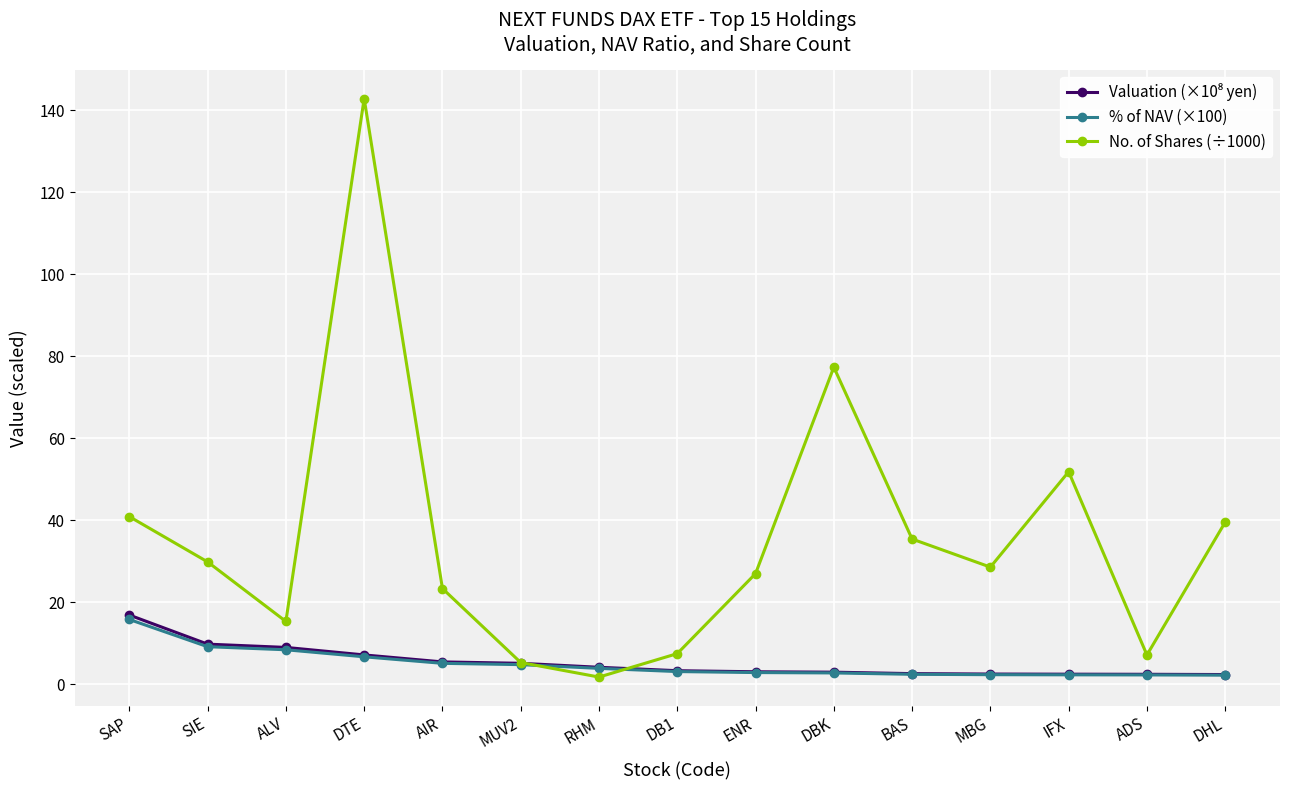

Between ALV and DTE, which series saw the biggest shift?

No. of Shares (÷1000)